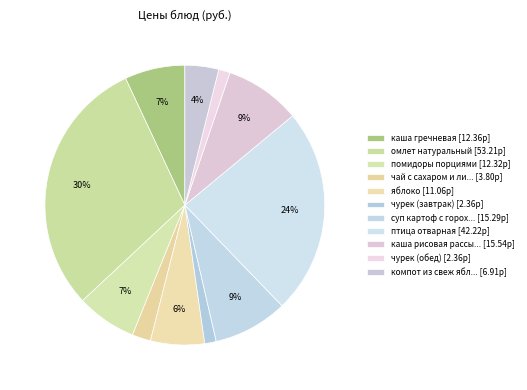

How many segments does this pie chart have?

11